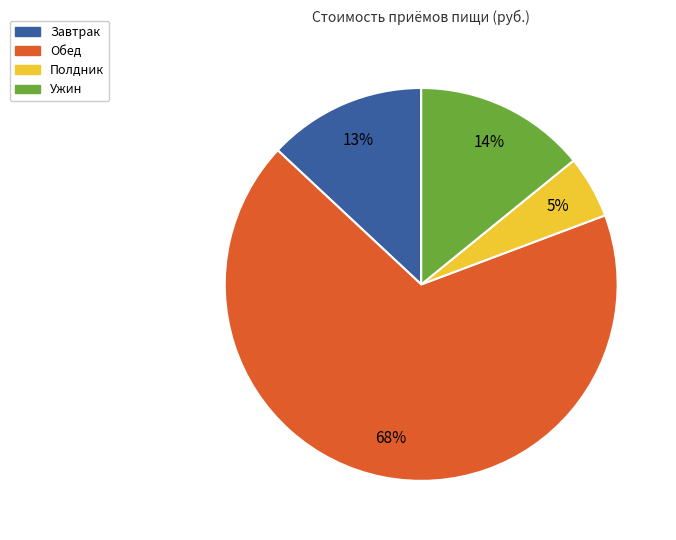

Is it true that Обед is 68% of the pie?

True